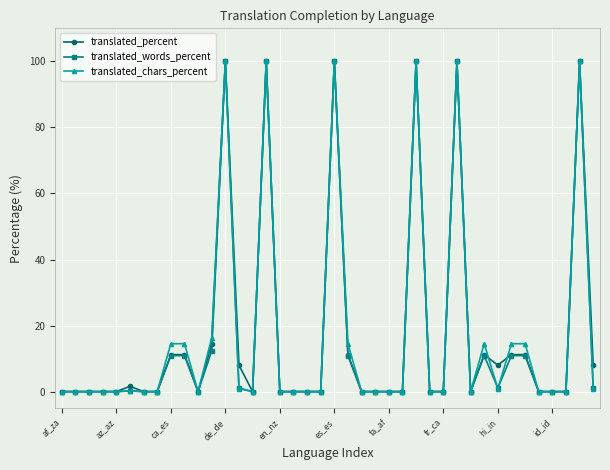

How many distinct data groups are displayed?

3